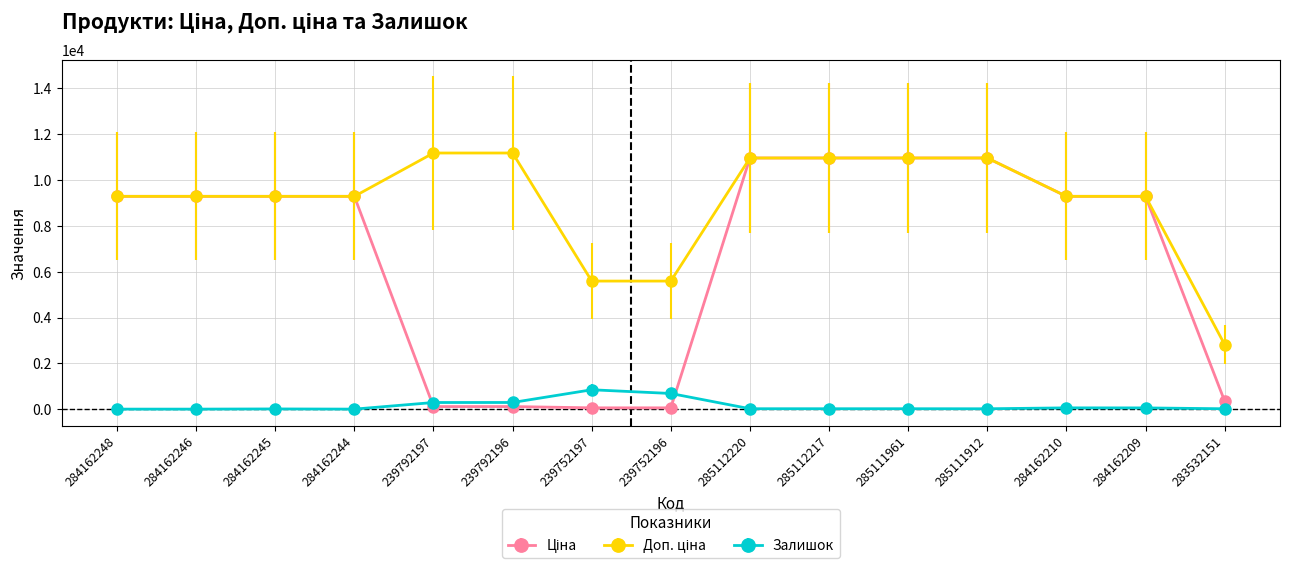

Count the number of data series in this chart.

3